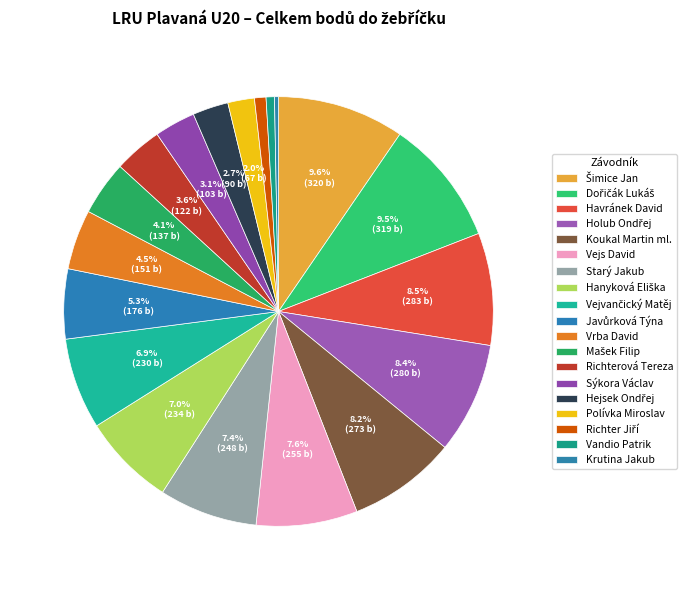

What percentage is the Sýkora Václav slice, to the nearest percent?

3%